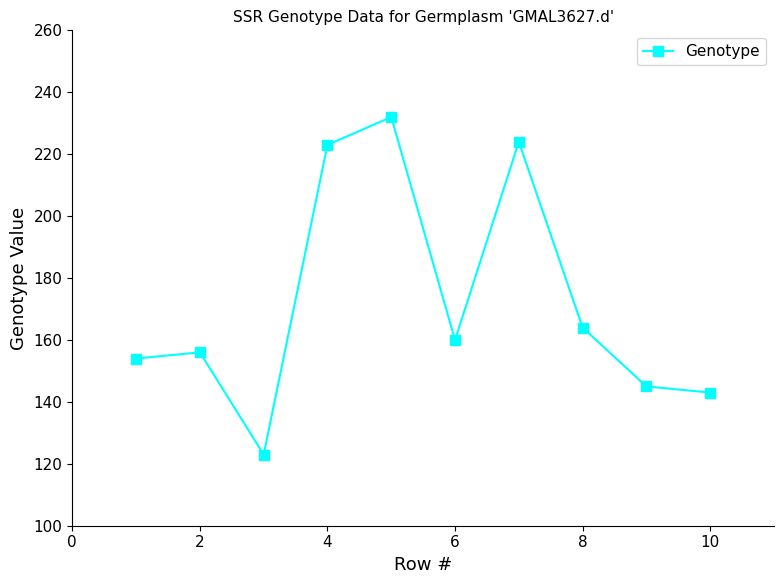

How many points are higher than both their immediate neighbors (excluding endpoints)?

3